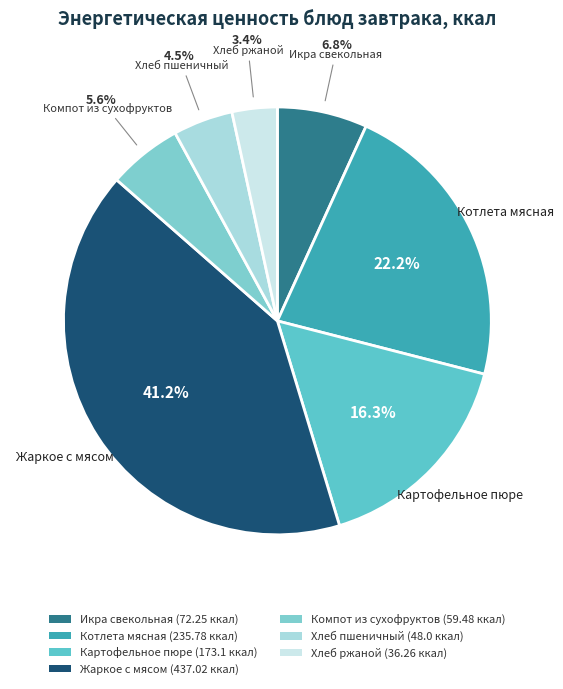

What is the total percentage of Котлета мясная and Картофельное пюре?

38.5%